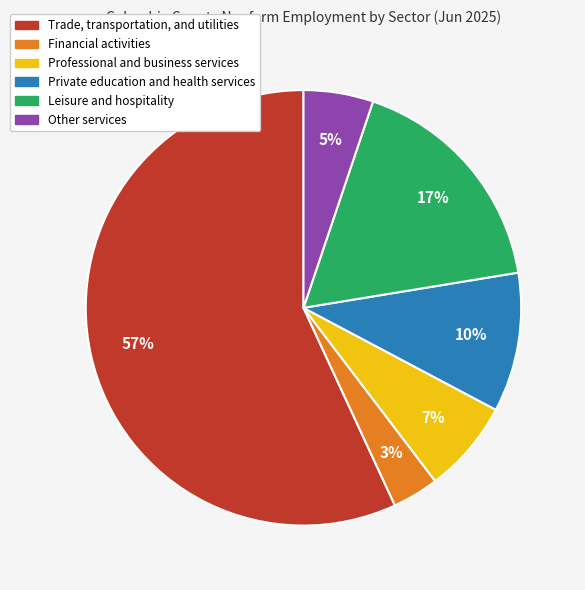

Does Trade, transportation, and utilities account for over 50% of the chart?

Yes